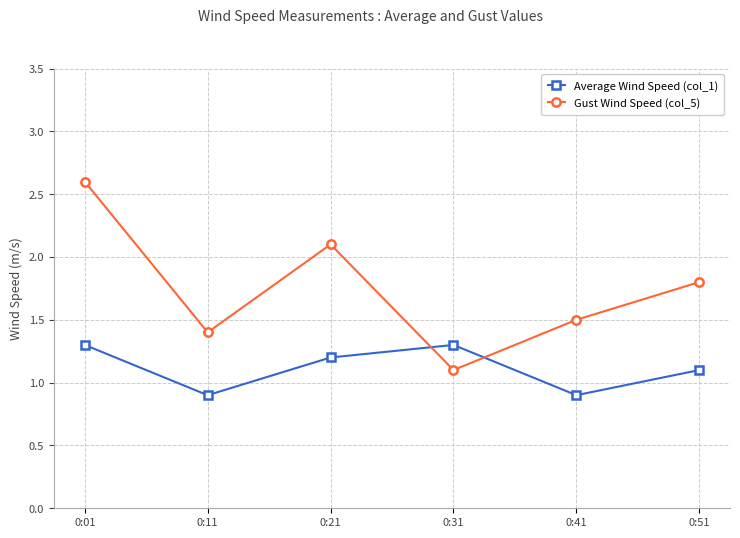

In Gust Wind Speed (col_5), how many points are higher than both neighbors (excluding endpoints)?

1